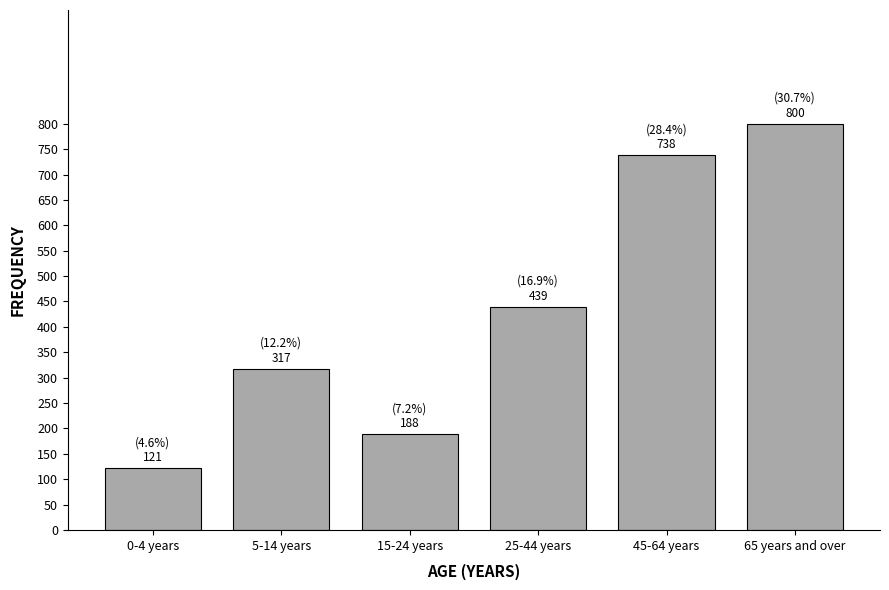

Reading left to right, extract all data points from this chart.

121	317	188	439	738	800